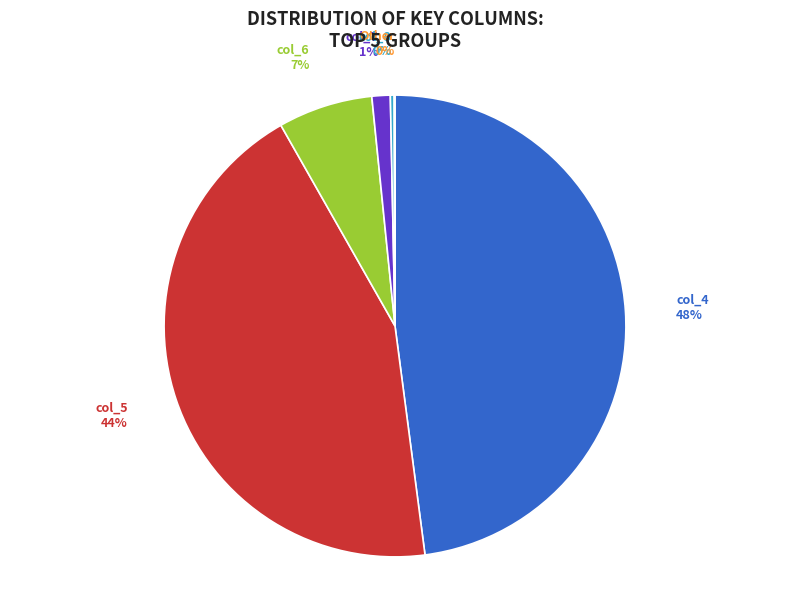

To the nearest percent, what portion does col_6 represent?

7%